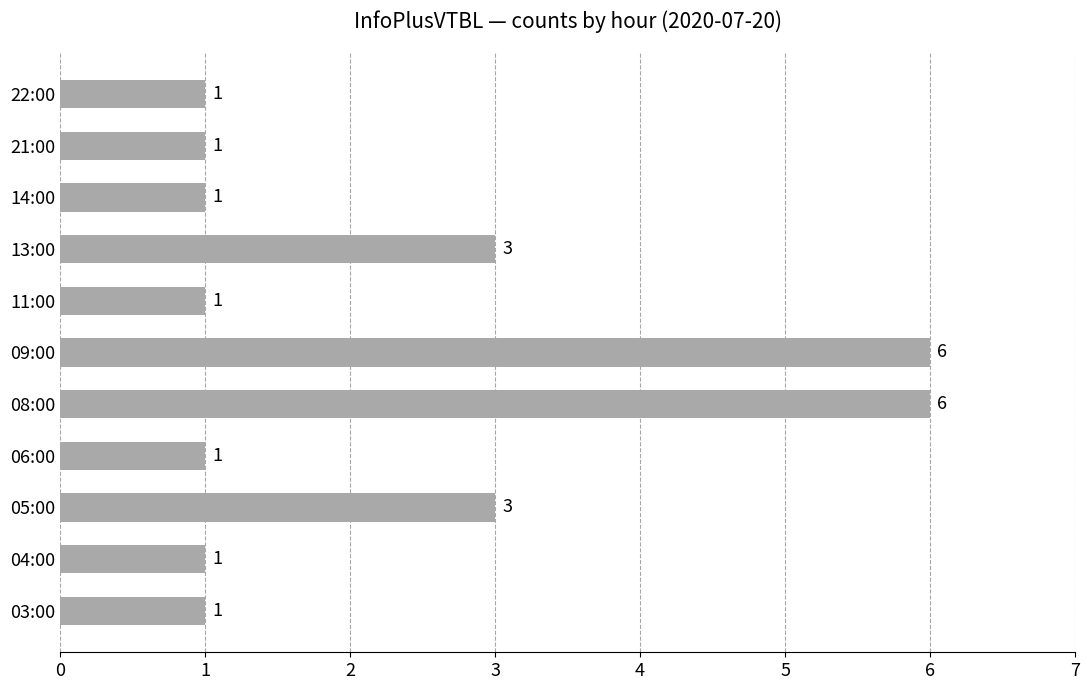

True or false: the data shows 6 at 08:00.

True